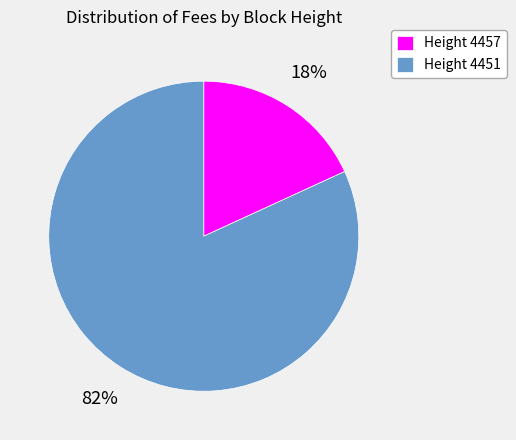

Which has a higher value, Height 4457 or Height 4451?

Height 4451